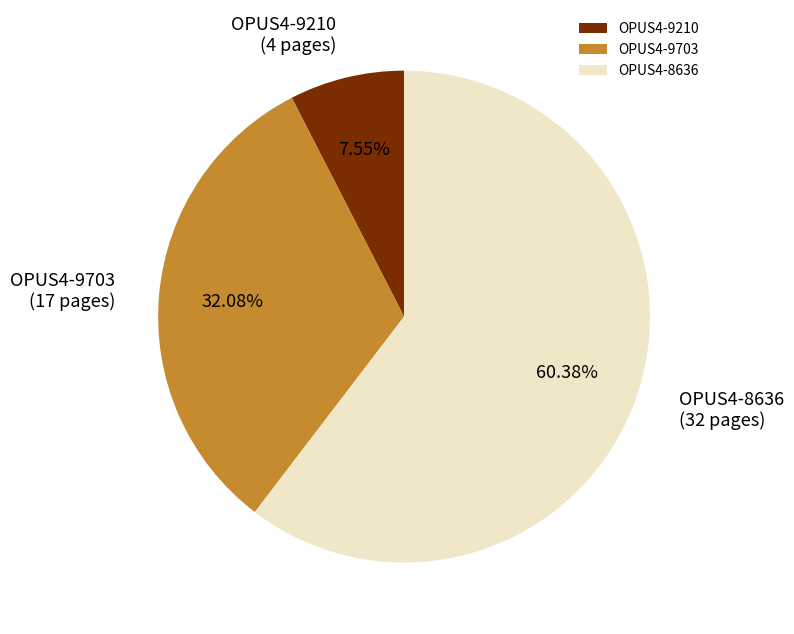

What is the ratio of the value at OPUS4-9703 to the value at OPUS4-8636?

0.5